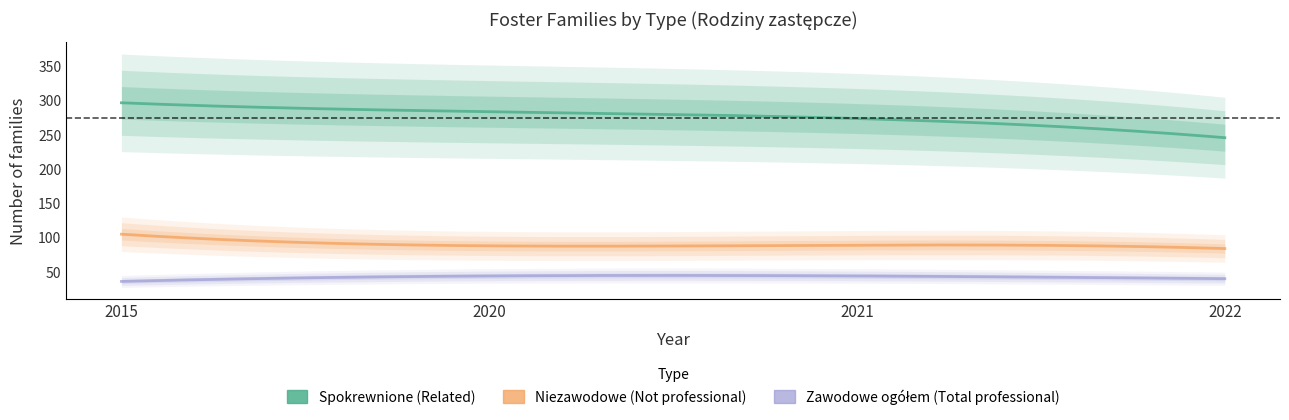

What value does the Spokrewnione (Related) series have at 2020, to the nearest 5?

285